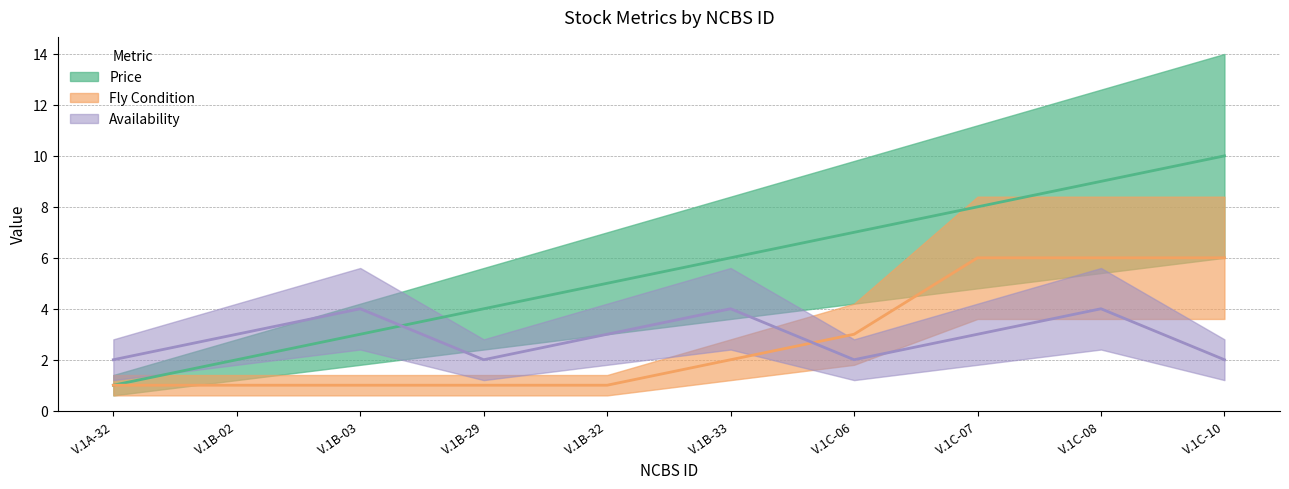

Which series has the largest range (max minus min)?

Price